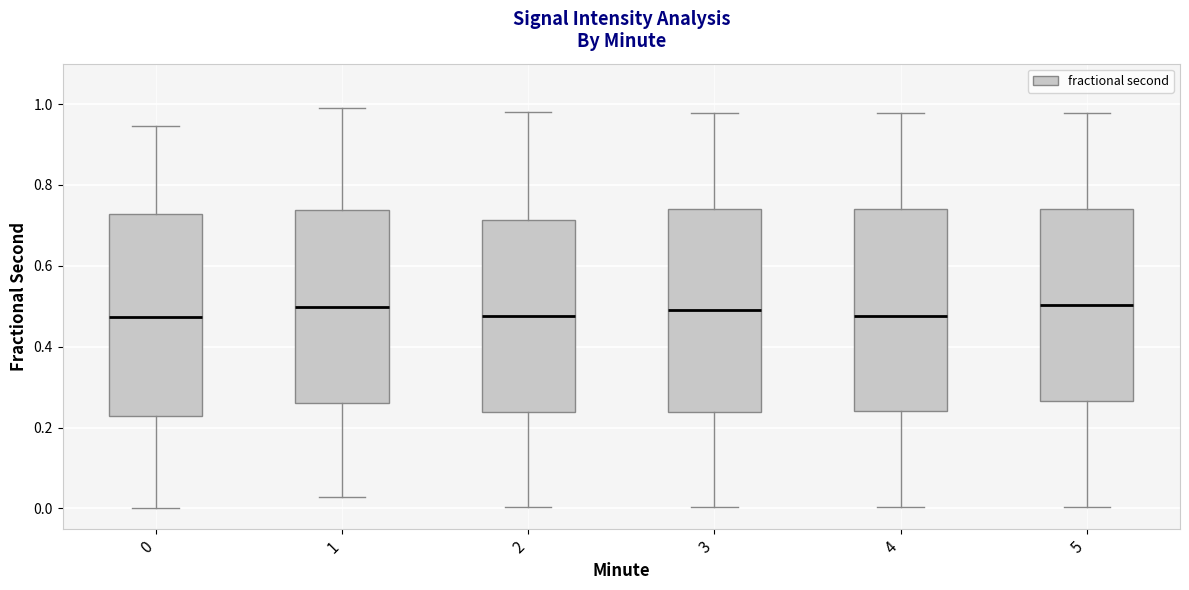

Reading left to right, transcribe this box plot: for each box, give where its median line is, the range the box spans, and where its two whiskers end, as read against the y-axis. The values are not printed on the chart, so give them approximately, as read against the axis.

0: median 0.48, box 0.22 to 0.72, whiskers 0.00 to 0.94
1: median 0.50, box 0.26 to 0.74, whiskers 0.02 to 1.00
2: median 0.48, box 0.24 to 0.72, whiskers 0.00 to 0.98
3: median 0.50, box 0.24 to 0.74, whiskers 0.00 to 0.98
4: median 0.48, box 0.24 to 0.74, whiskers 0.00 to 0.98
5: median 0.50, box 0.26 to 0.74, whiskers 0.00 to 0.98